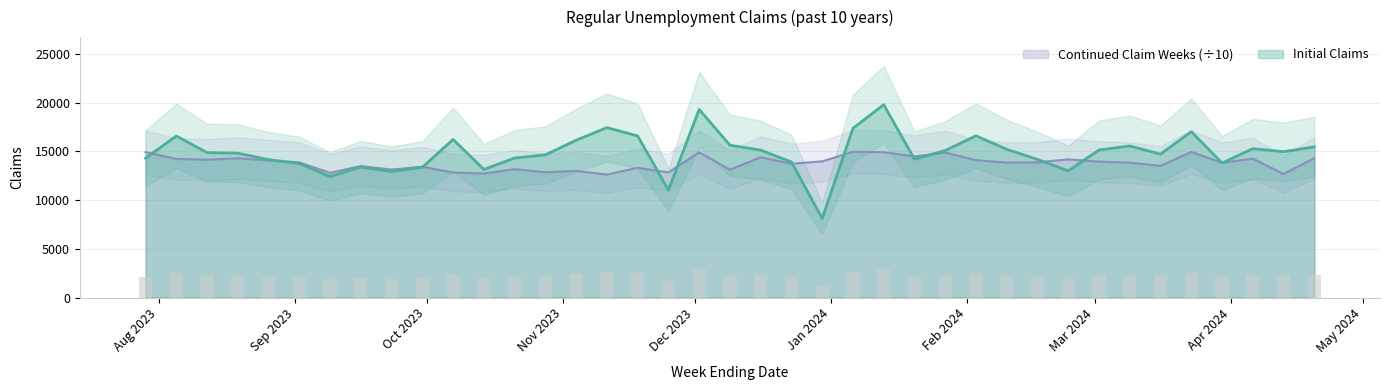

Where does the Initial Claims series first go above 14863?

2023-08-05